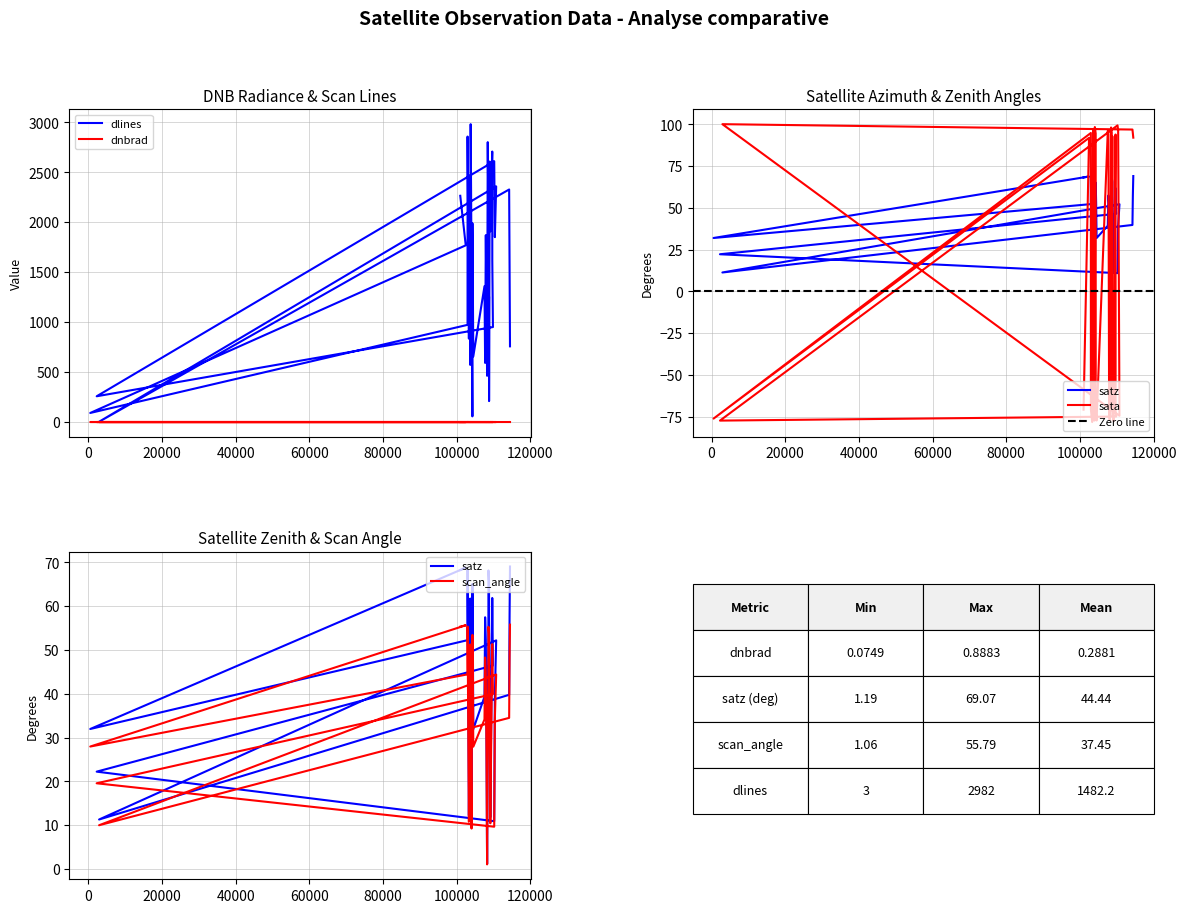

What is the average value of the satz series?

44.4